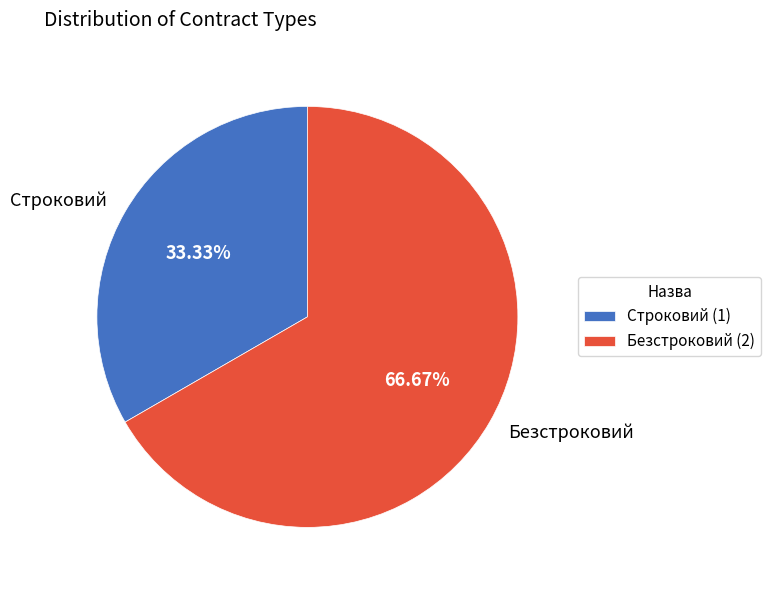

The Строковий slice represents 26% of the pie. True or false?

False